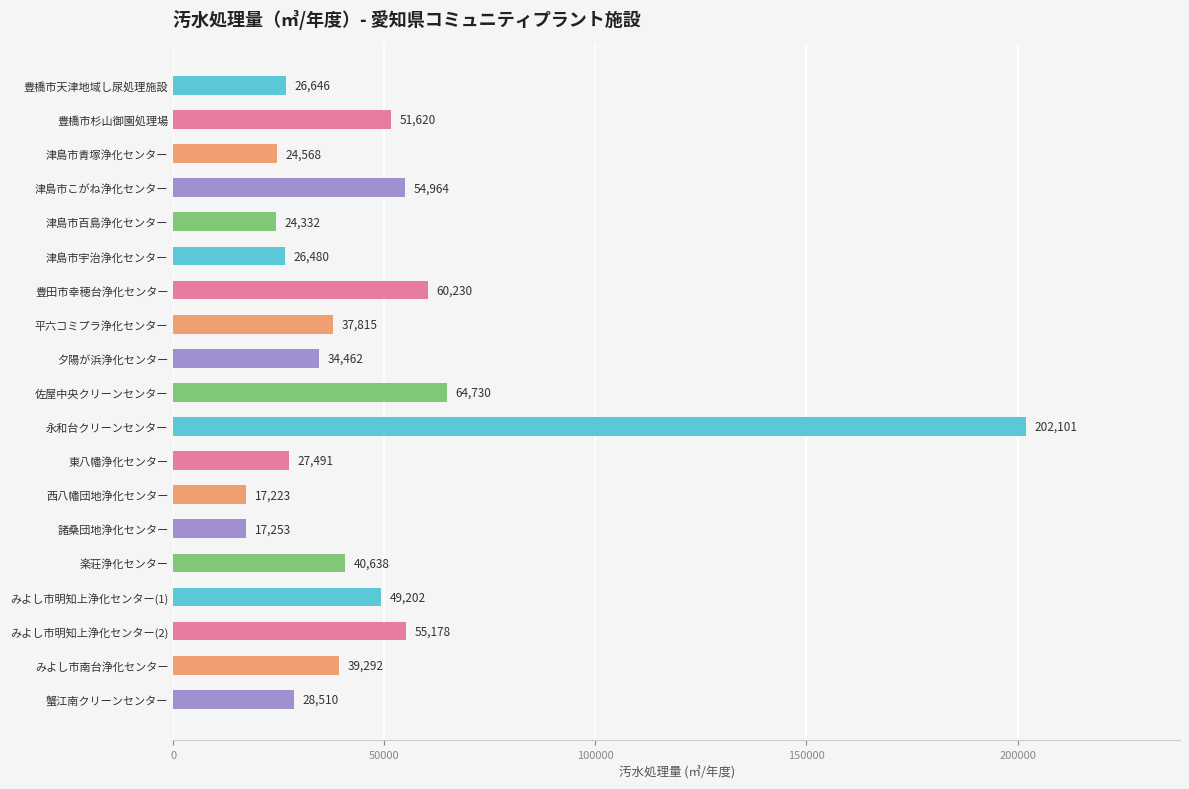

Is it true that the value at みよし市明知上浄化センター(1) is 73121?

False